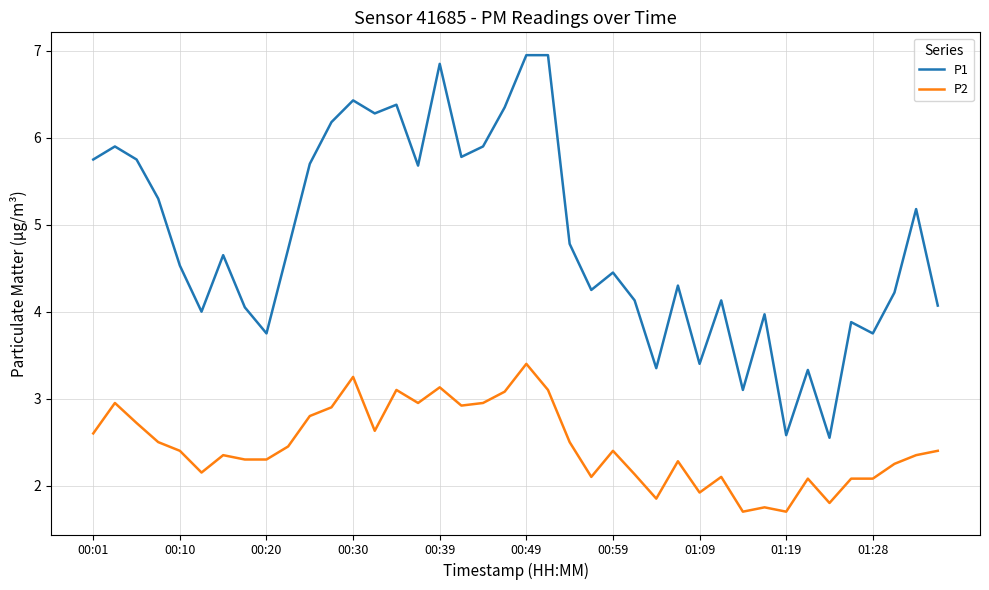

List the series in order of their peak value, lowest first.

P2, P1